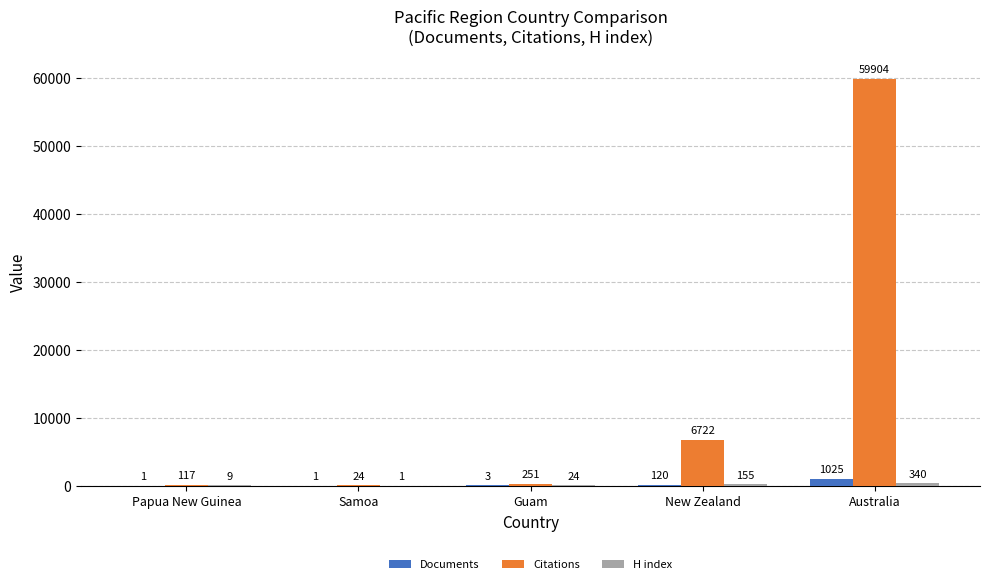

Is it true that Documents equals 1 at Samoa?

True